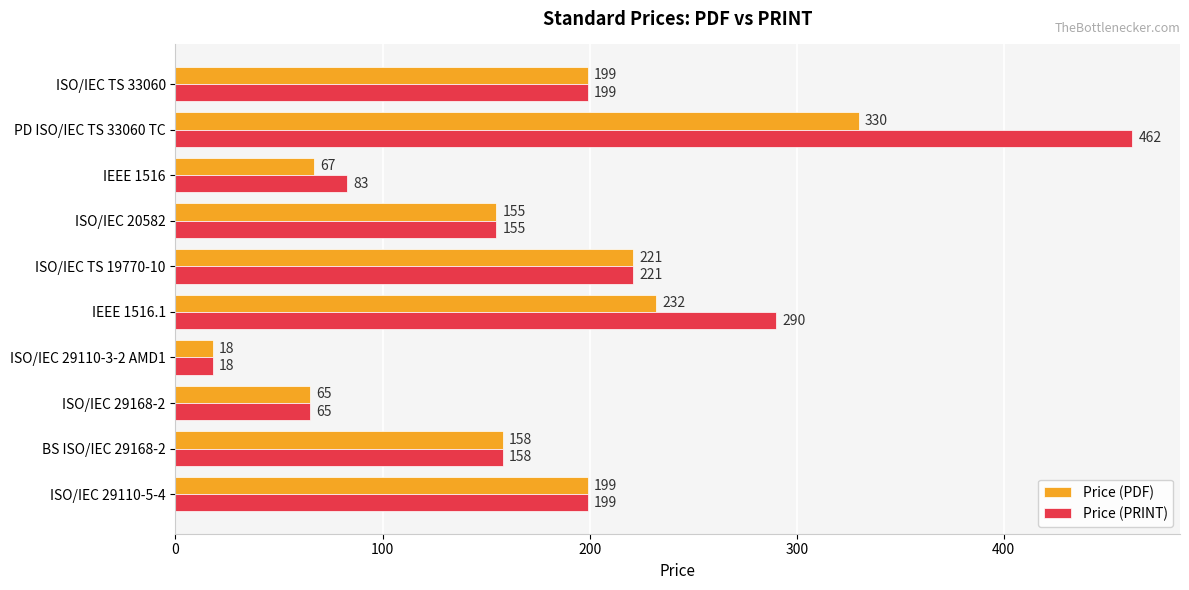

Which series has the widest spread of values?

Price (PRINT)